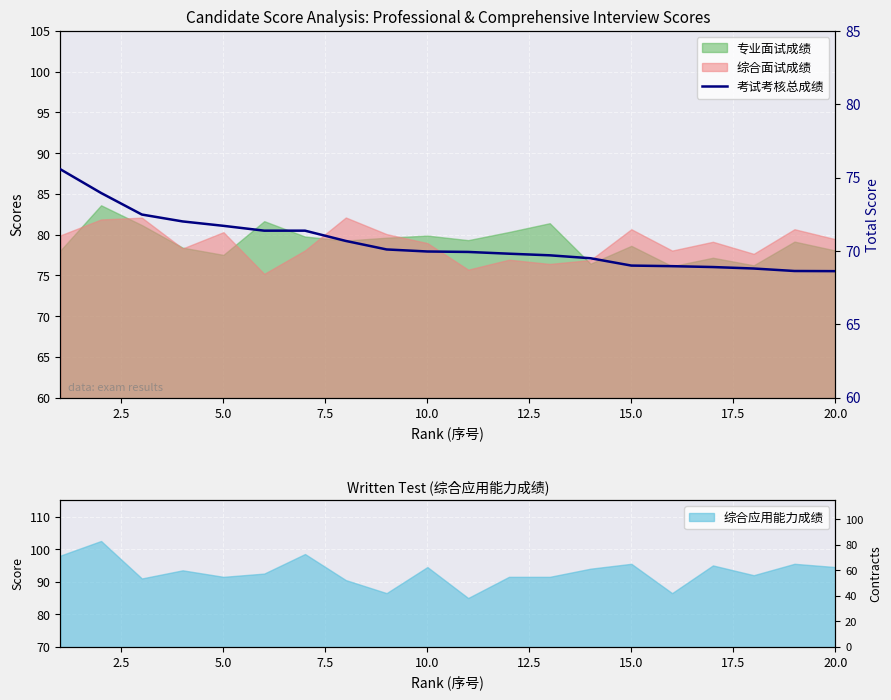

How many data points are less than 69?

5